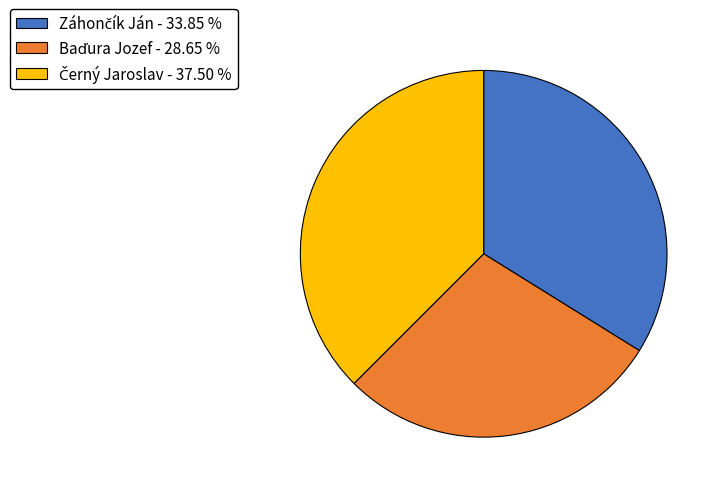

Is there any slice that represents more than half of the pie?

No